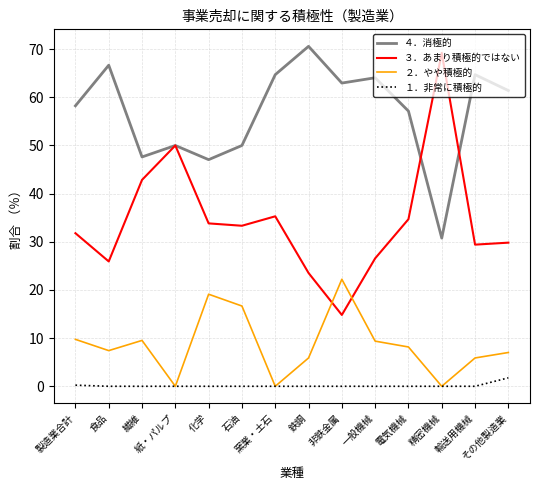

The ４．消極的 series shows 10.7 at 精密機械. True or false?

False